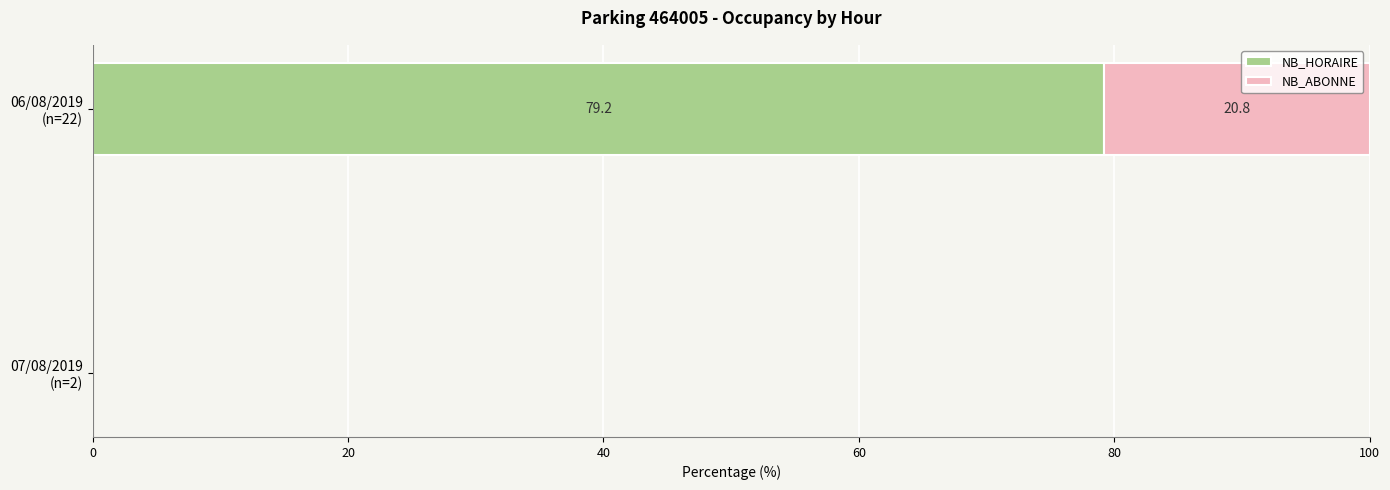

What is the maximum value for NB_HORAIRE?

79.2